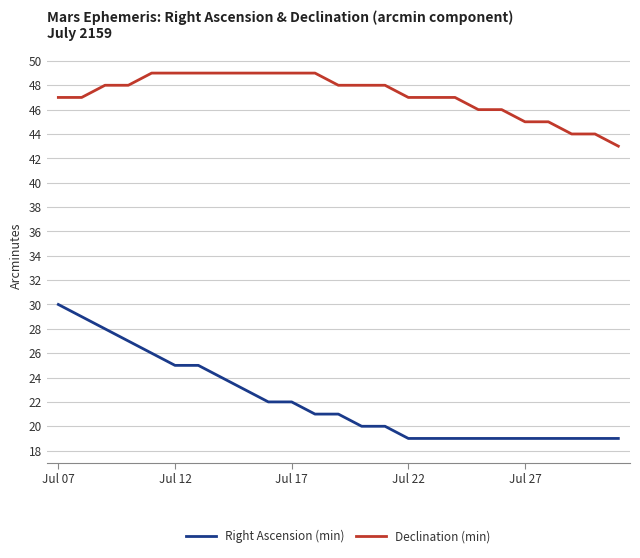

True or false: Declination (min) and Right Ascension (min) cross at least once.

False